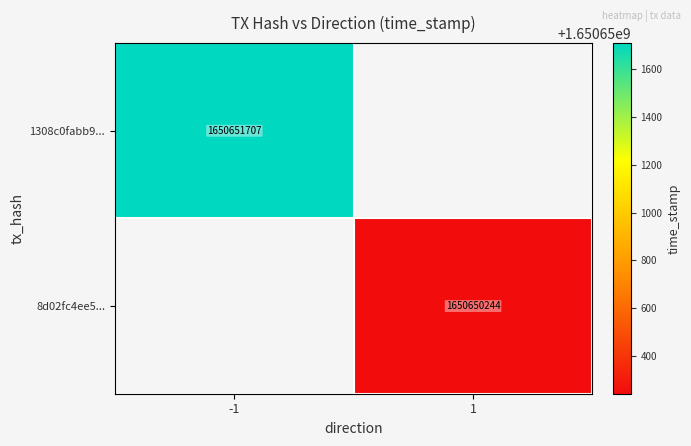

How many series are shown in this chart?

2